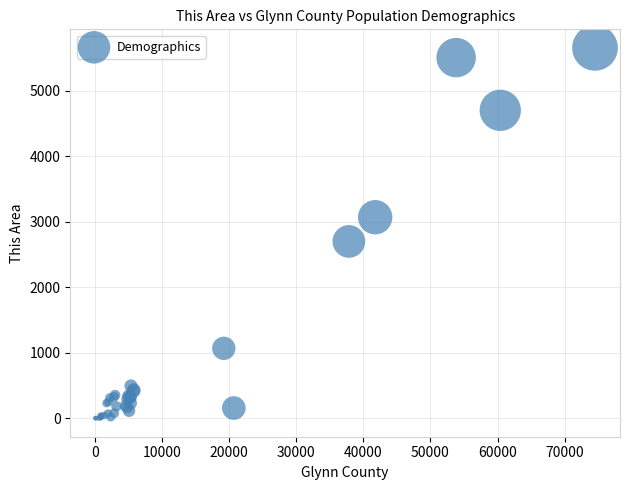

What Y value in the scatter plot is closest to 2826?

2698